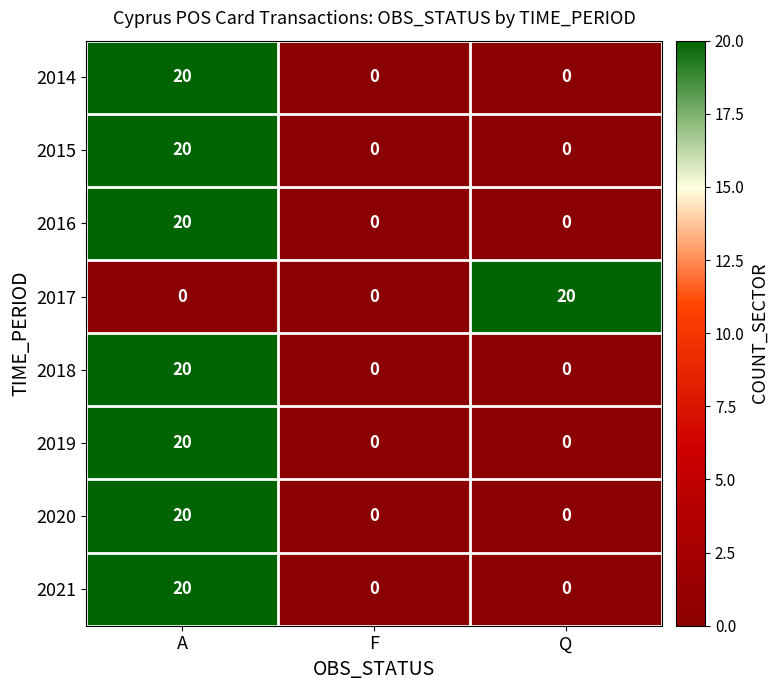

The 2019 series shows -12 at F. True or false?

False